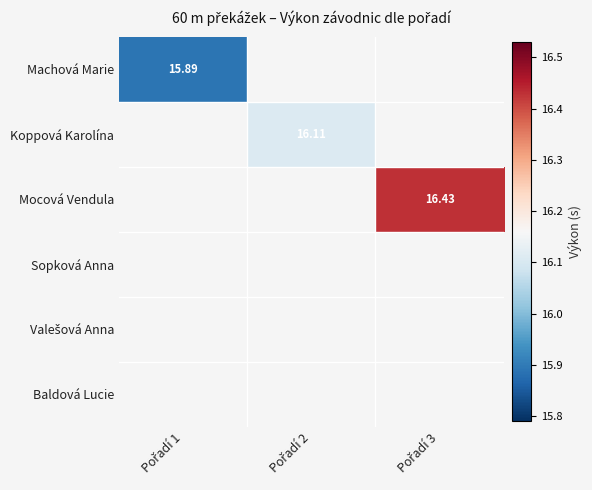

Which category has the lowest value across all series?

Pořadí 1